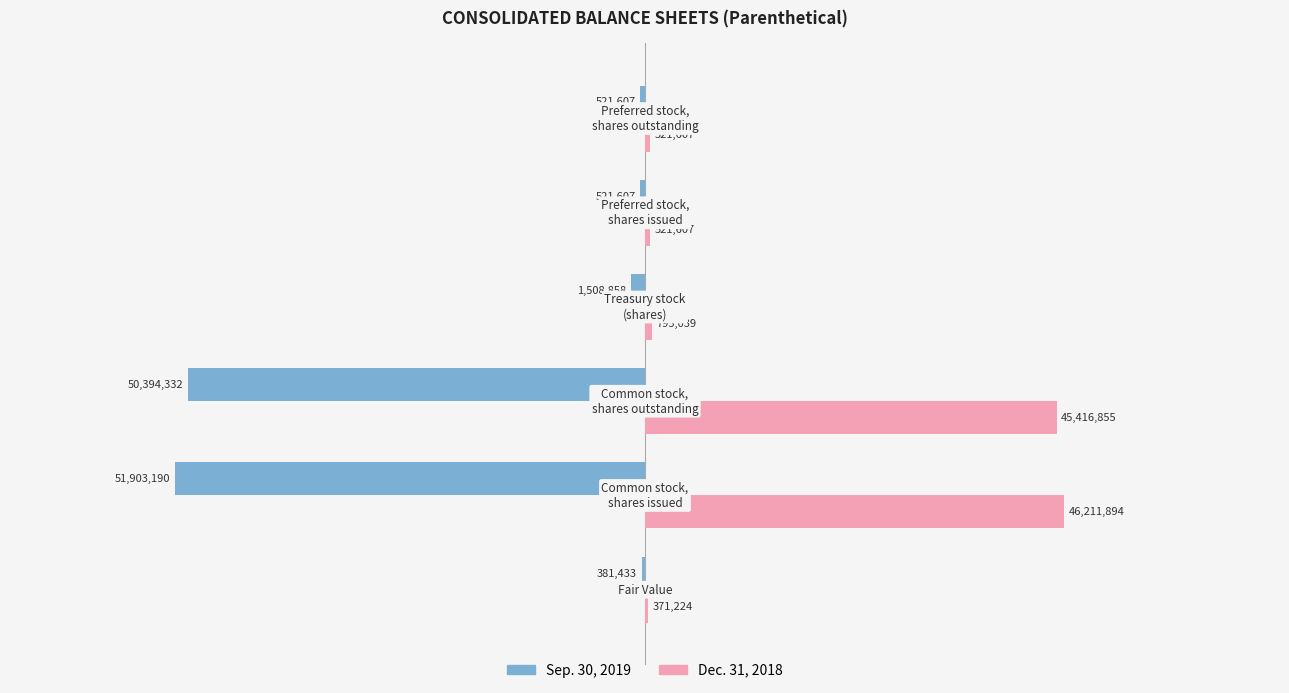

Does the chart contain stacked bars?

No